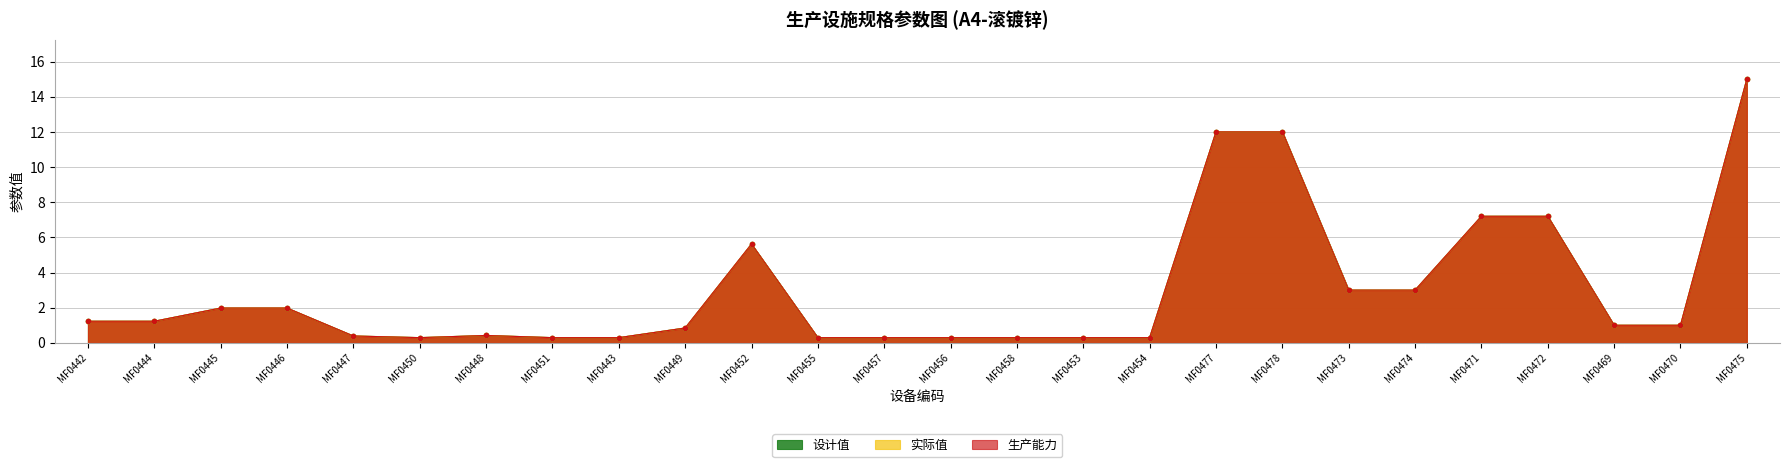

What is the sum of all 设计值 values?

77.8